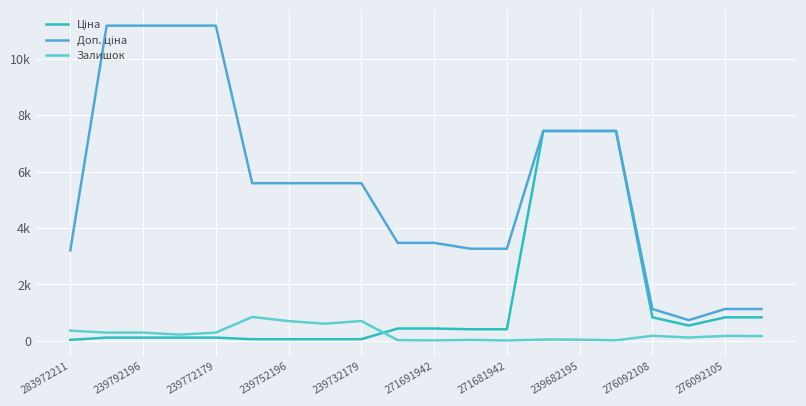

Does the chart display data point markers on the line(s)?

No